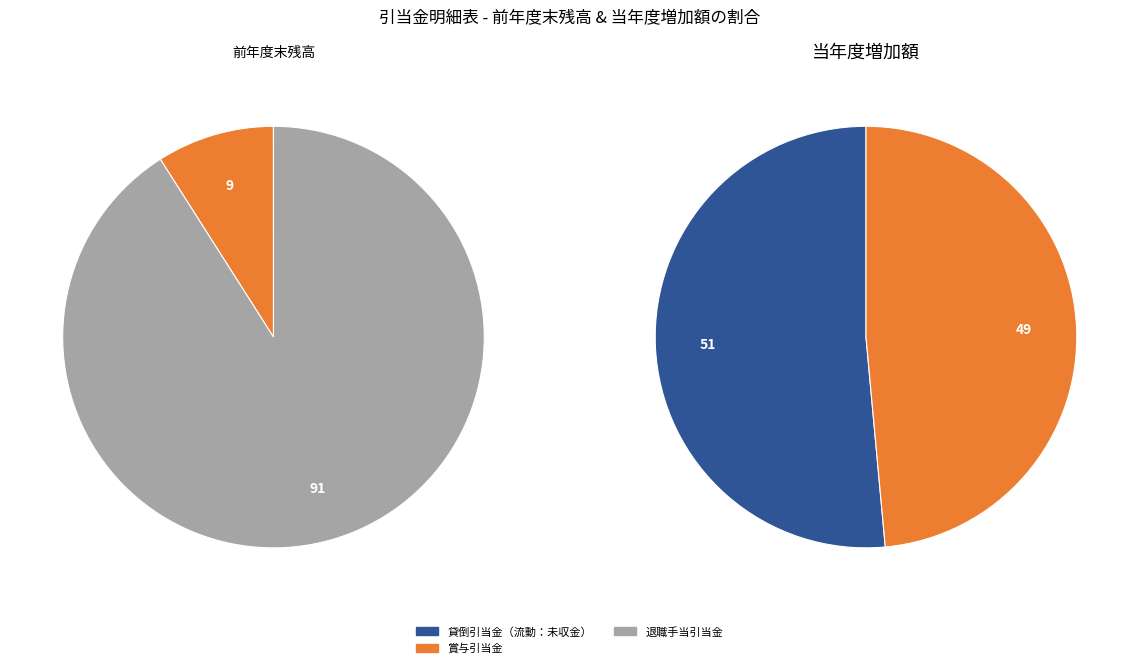

True or false: 貸倒引当金（固定：長期貸付金） accounts for 0% of the total.

True